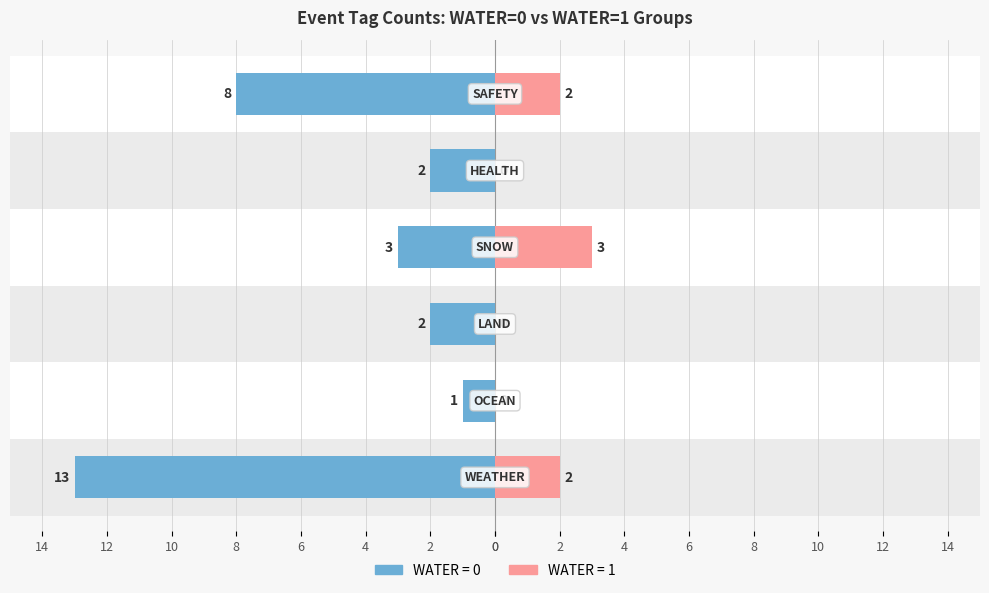

What is the value of the WATER=0 bar at the 2nd from the left?

-1